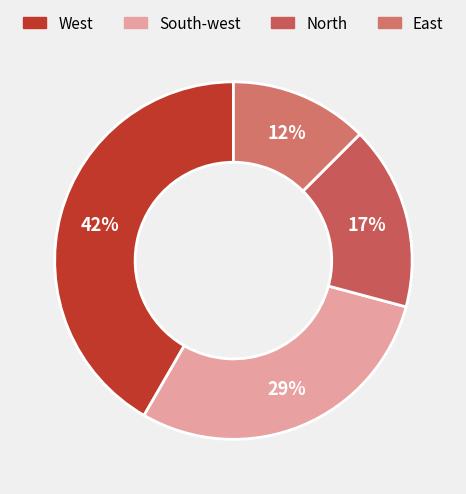

Which category has the smallest portion of the pie?

East